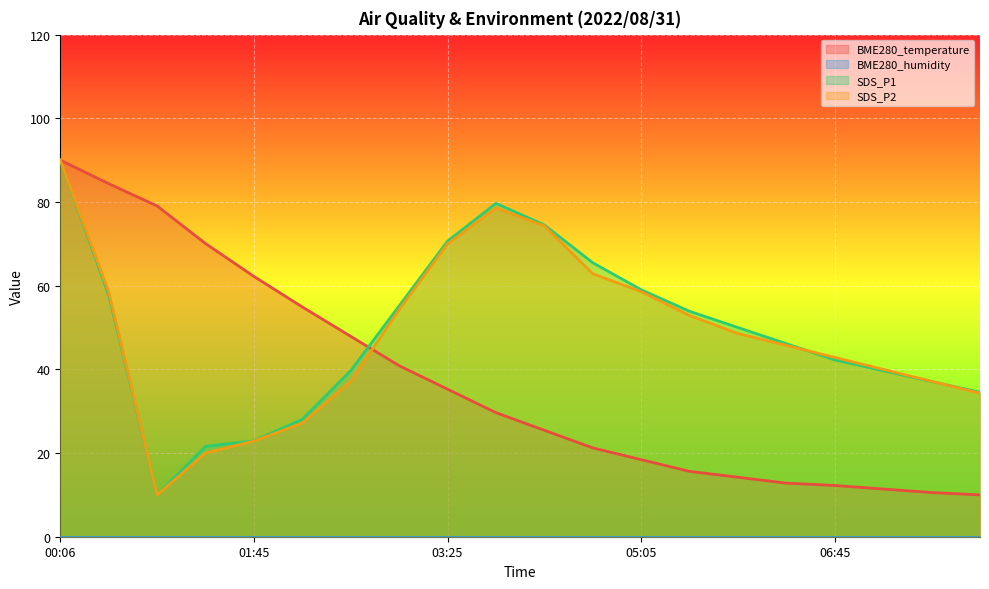

What is the total value across all series at 05:30?

122.3